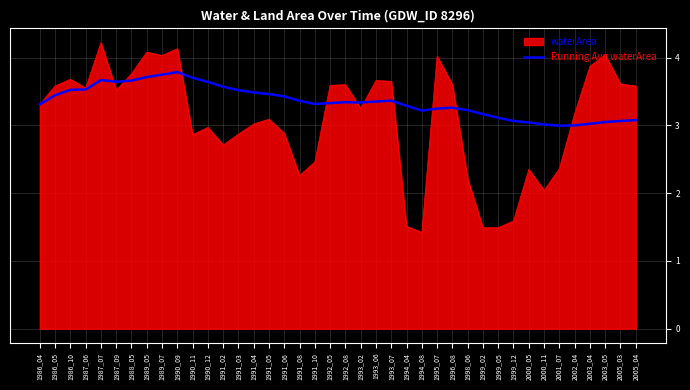

Which series has the widest spread of values?

waterArea